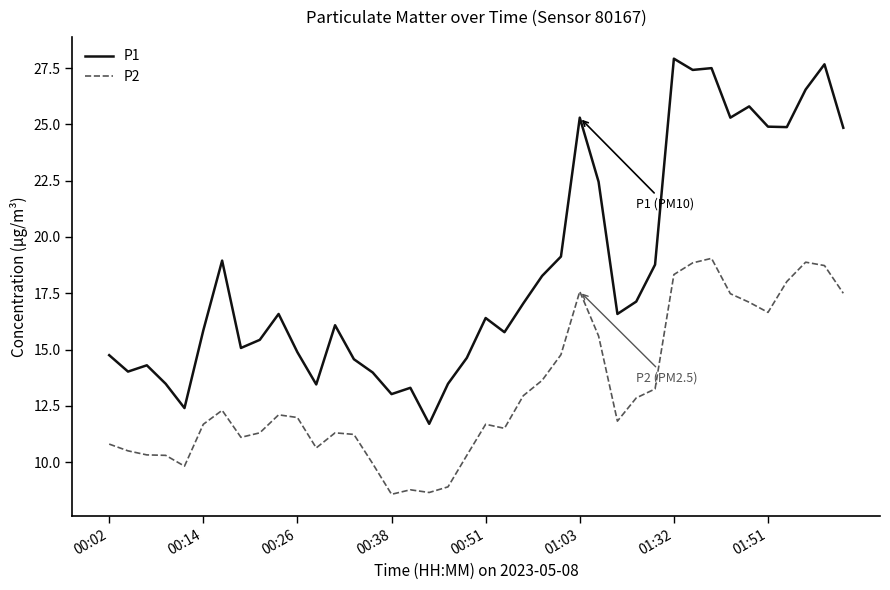

What is the smallest value displayed?

8.6